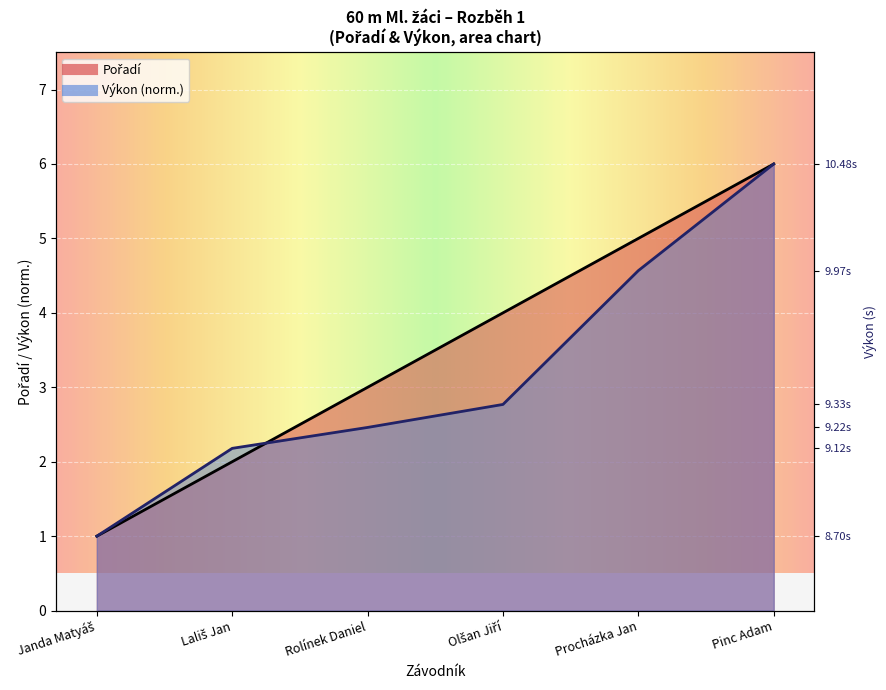

True or false: Výkon has a value of 4.6 at Procházka Jan.

True